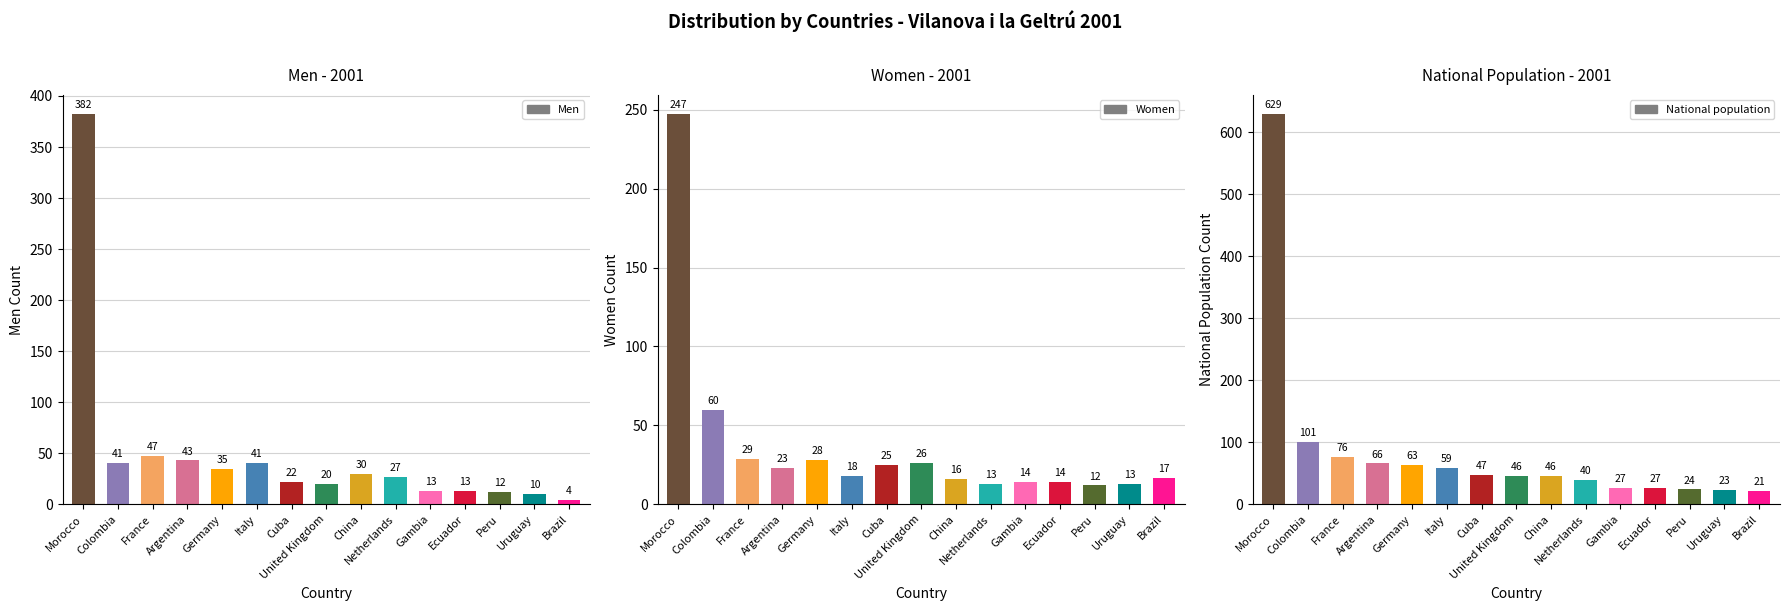

True or false: National population has a value of 35 at Brazil.

False